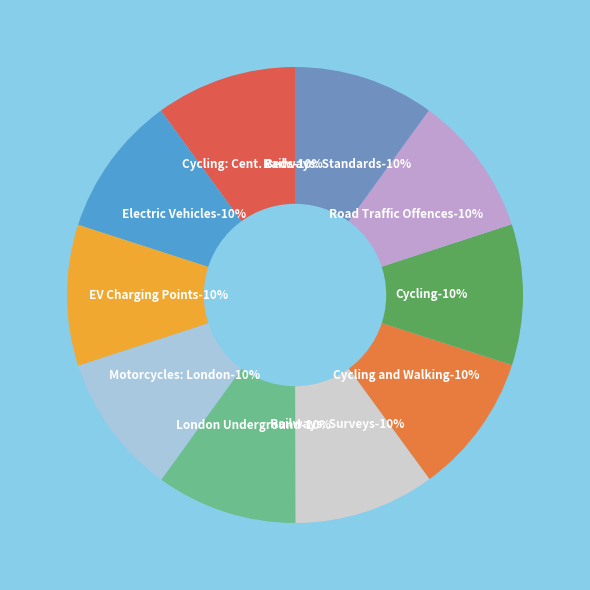

Which slice is the smallest?

Cycling and Walking